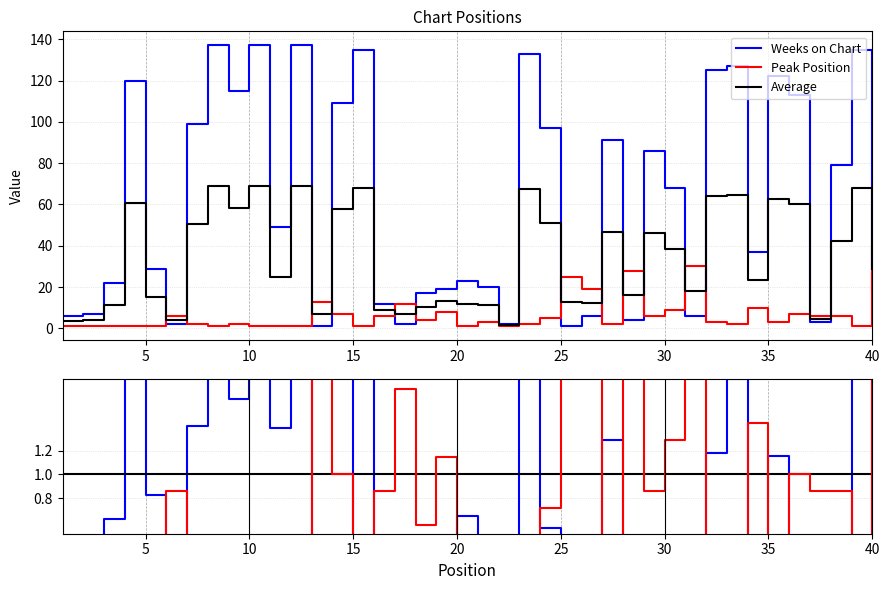

Is it true that Peak Position equals 0.7 at 24?

True